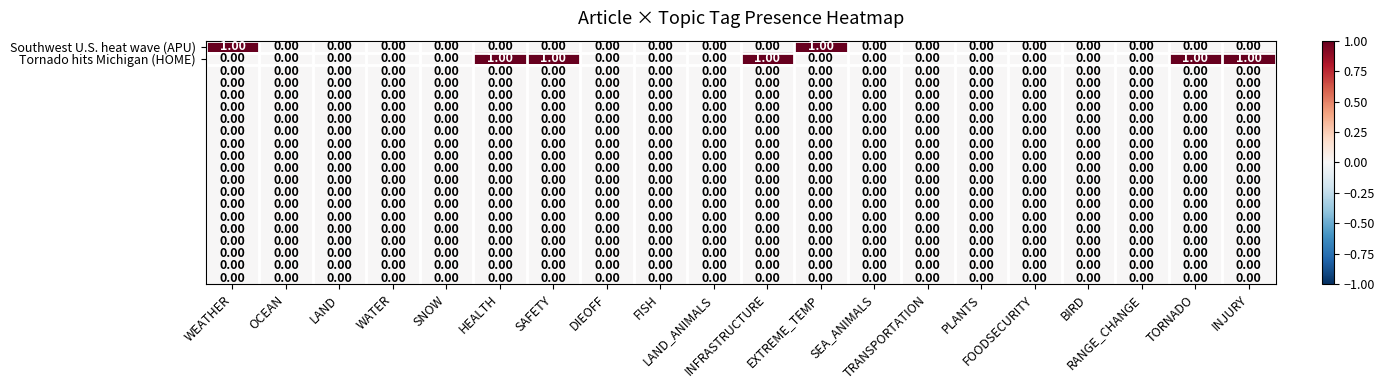

What is the total value across all series at INJURY?

1